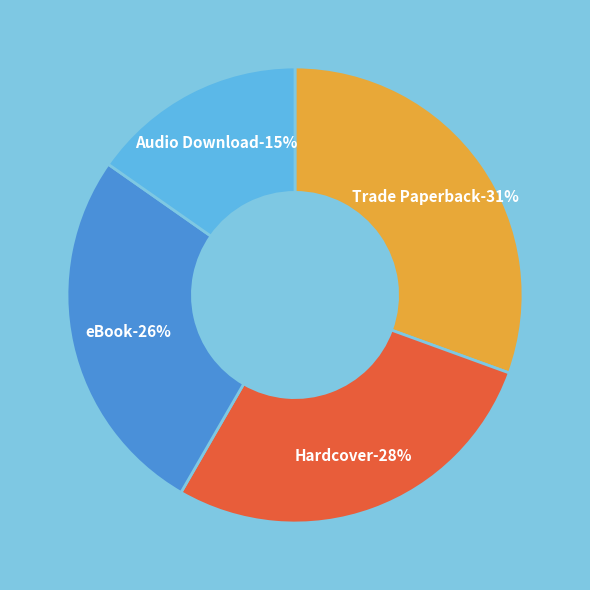

How many slices are in this pie chart?

4